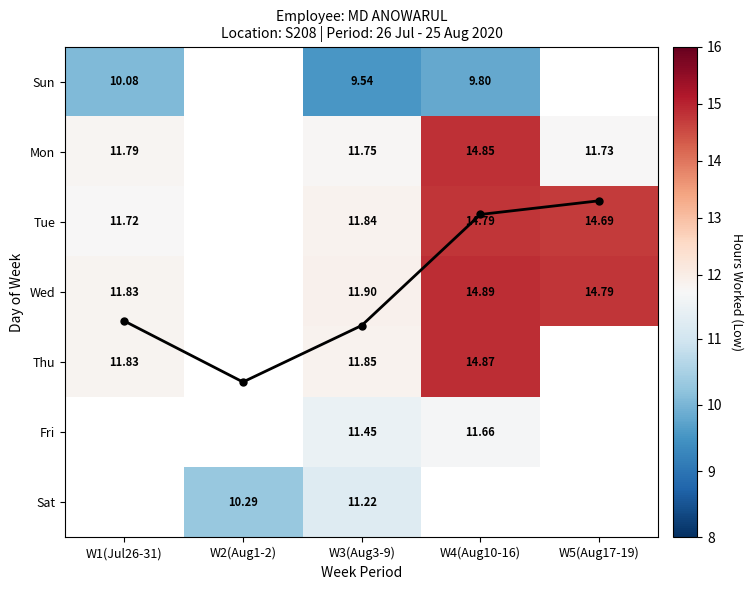

At which label is Sun closest to 9?

W3(Aug3-9)